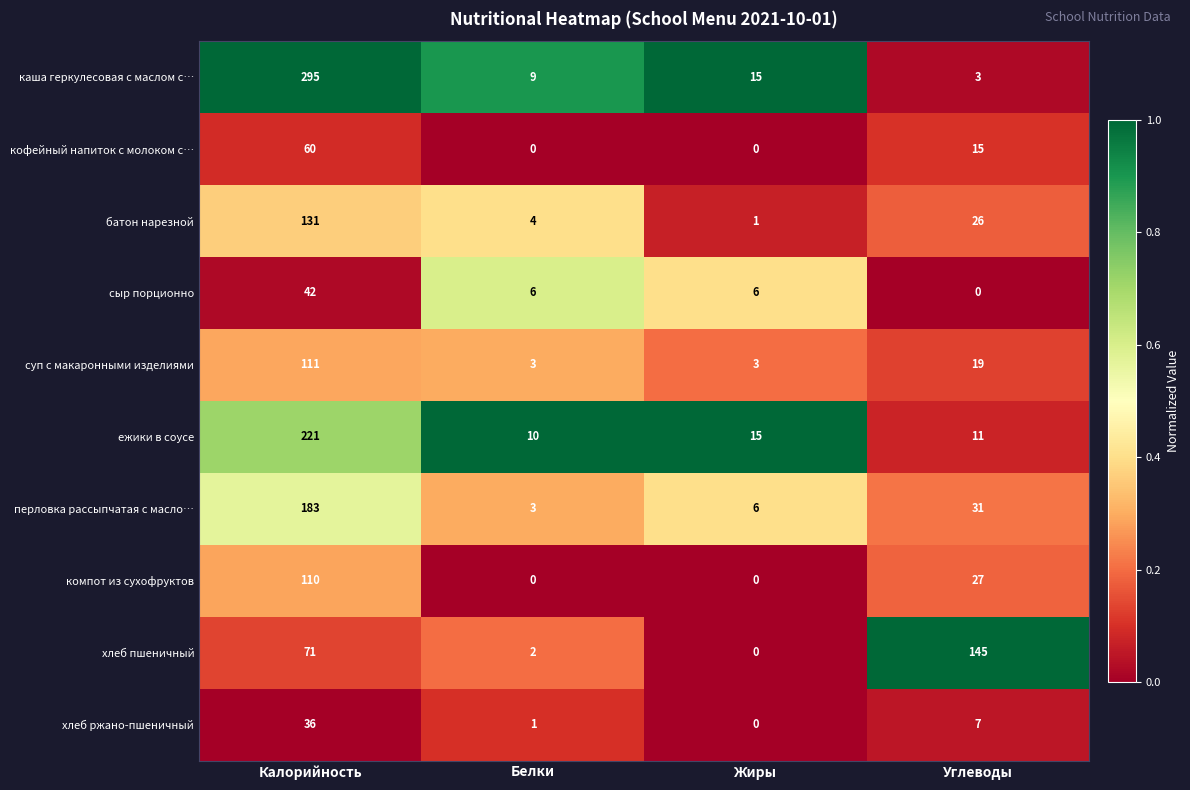

At how many categories does at least one series exceed 0?

4